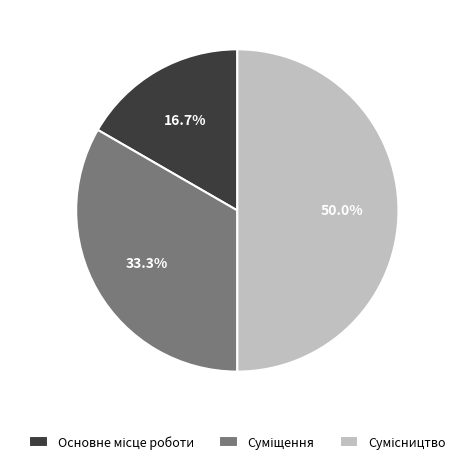

Do Основне місце роботи and Сумісництво together represent more than half of the pie?

Yes